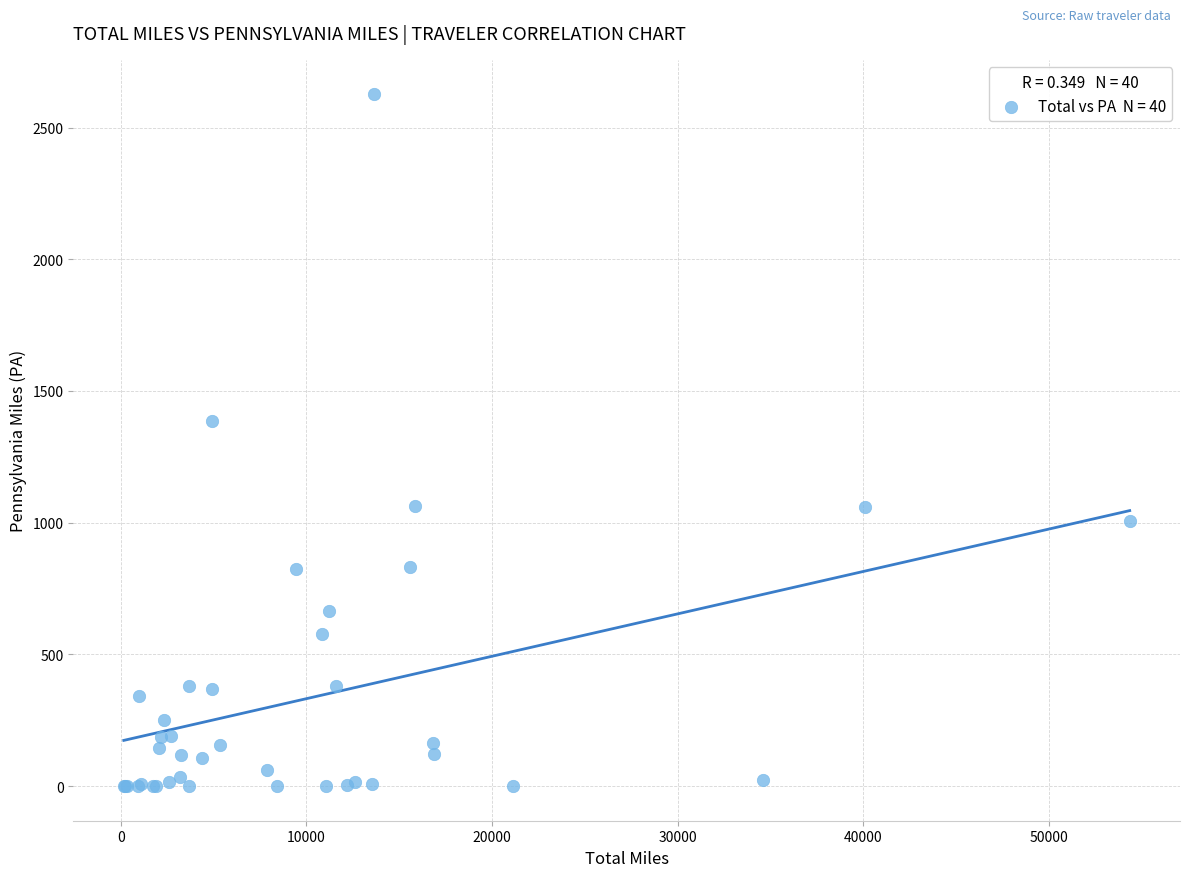

What Y value in the scatter plot is closest to 1312?

1386.4